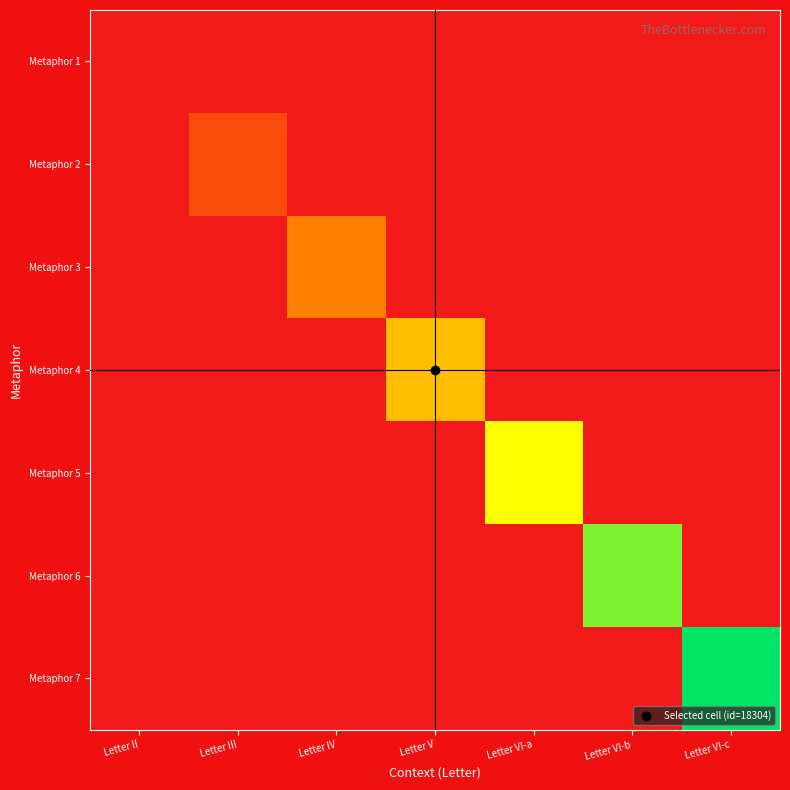

Count the number of categories in the chart.

7